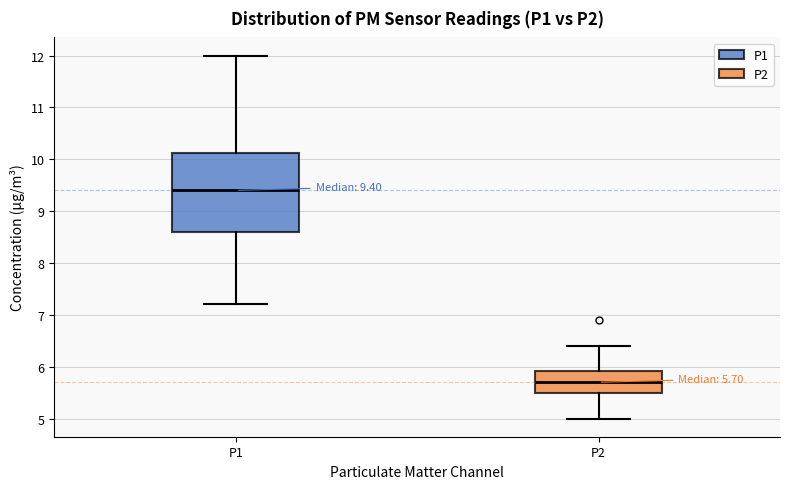

Which box's median line is the lowest?

P2